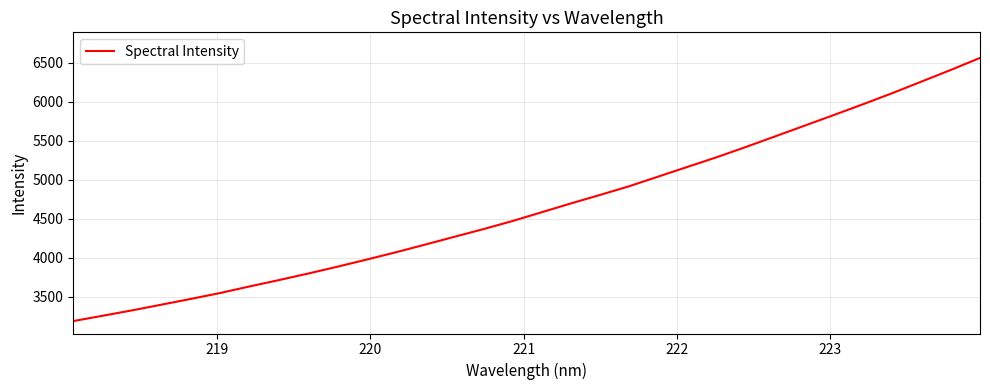

What is the greatest value displayed?

6564.1